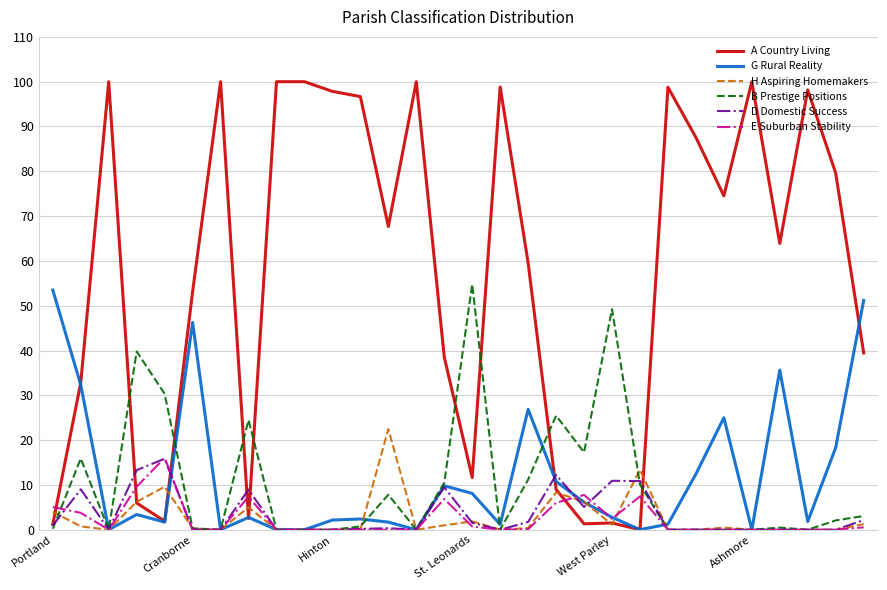

Which series has the widest spread of values?

A Country Living